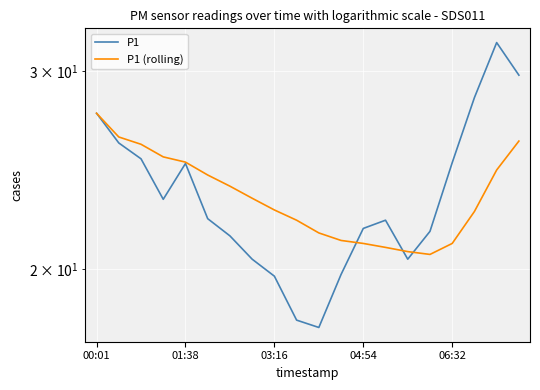

What is the difference between the P1 values at 15 and 19?

8.2